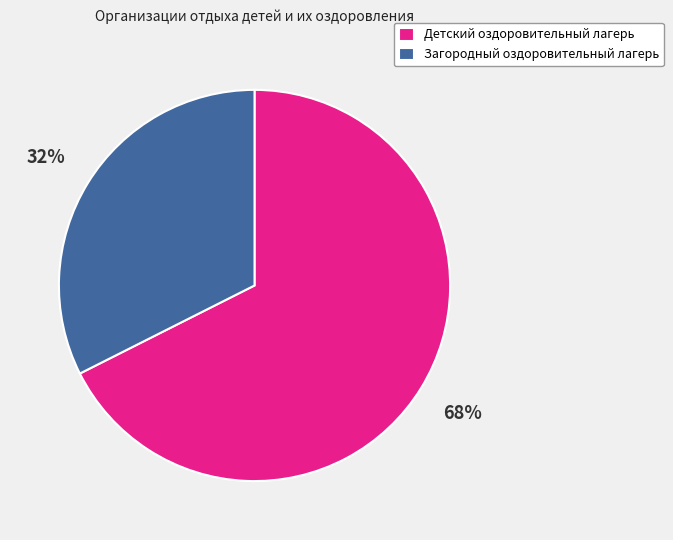

True or false: Загородный оздоровительный лагерь accounts for 44% of the total.

False